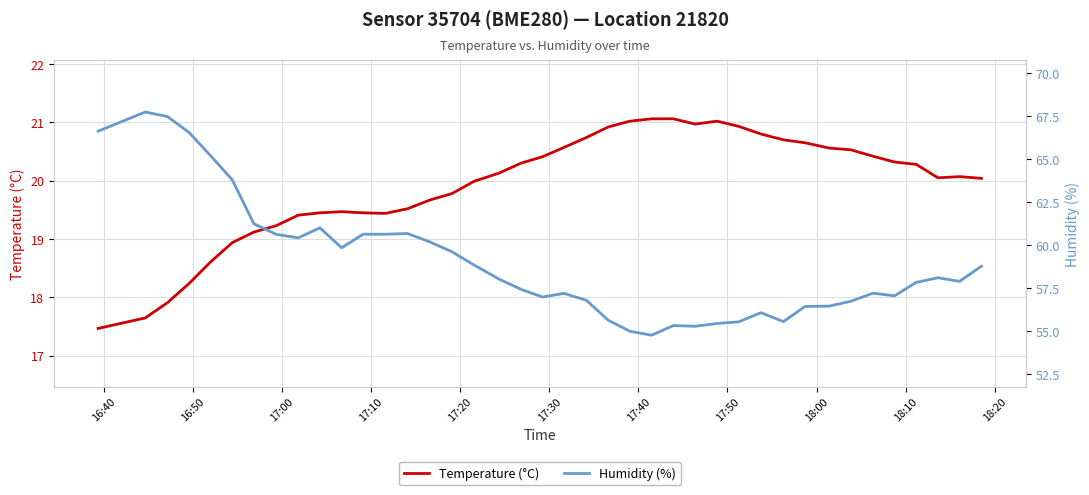

Reading left to right, transcribe all the data shown in this chart.

Temperature (°C): 17.5	17.6	17.9	18.2	18.6	18.9	19.1	19.2	19.4	19.4	19.5	19.4	19.4	19.5	19.7	19.8	20.0	20.1	20.3	20.4	20.6	20.7	20.9	21.0	21.1	21.1	21.0	21.0	20.9	20.8	20.7	20.6	20.6	20.5	20.4	20.3	20.3	20.1	20.1	20.0
Humidity (%): 66.6	67.8	67.5	66.6	65.2	63.8	61.3	60.6	60.4	61.0	59.9	60.6	60.6	60.7	60.2	59.6	58.9	58.0	57.5	57.0	57.2	56.8	55.6	55.0	54.8	55.3	55.3	55.5	55.6	56.1	55.6	56.5	56.5	56.8	57.2	57.1	57.9	58.1	57.9	58.8